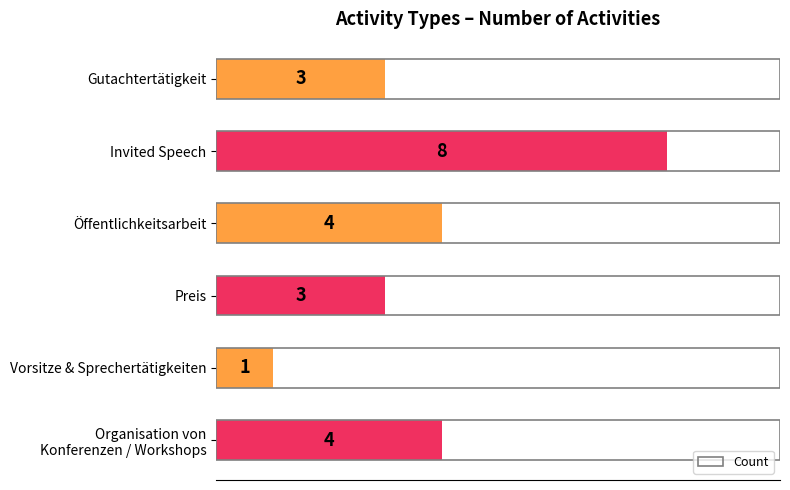

What is the difference between the maximum and minimum values?

7